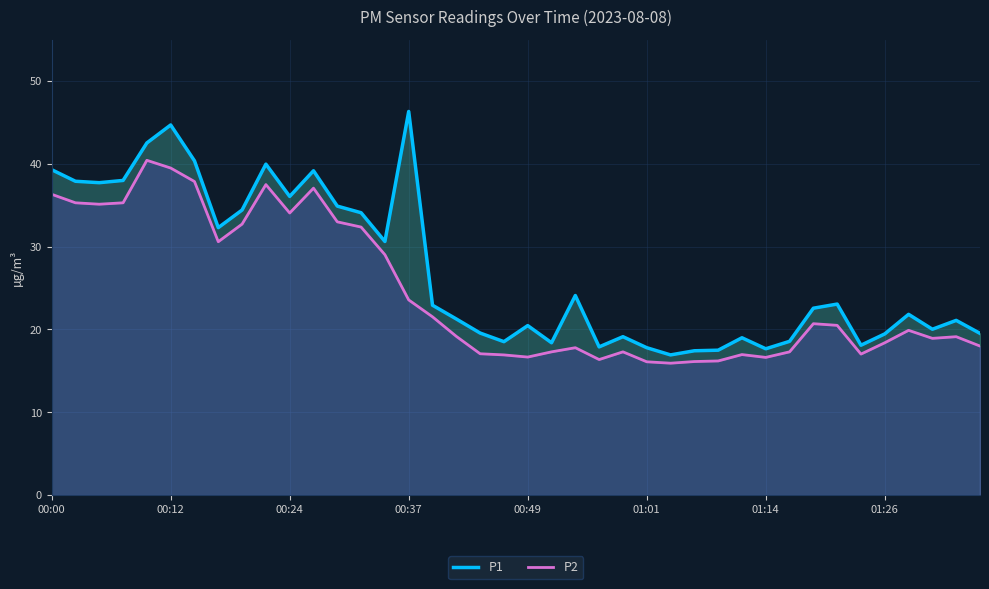

True or false: P2 and P1 intersect in this chart.

False